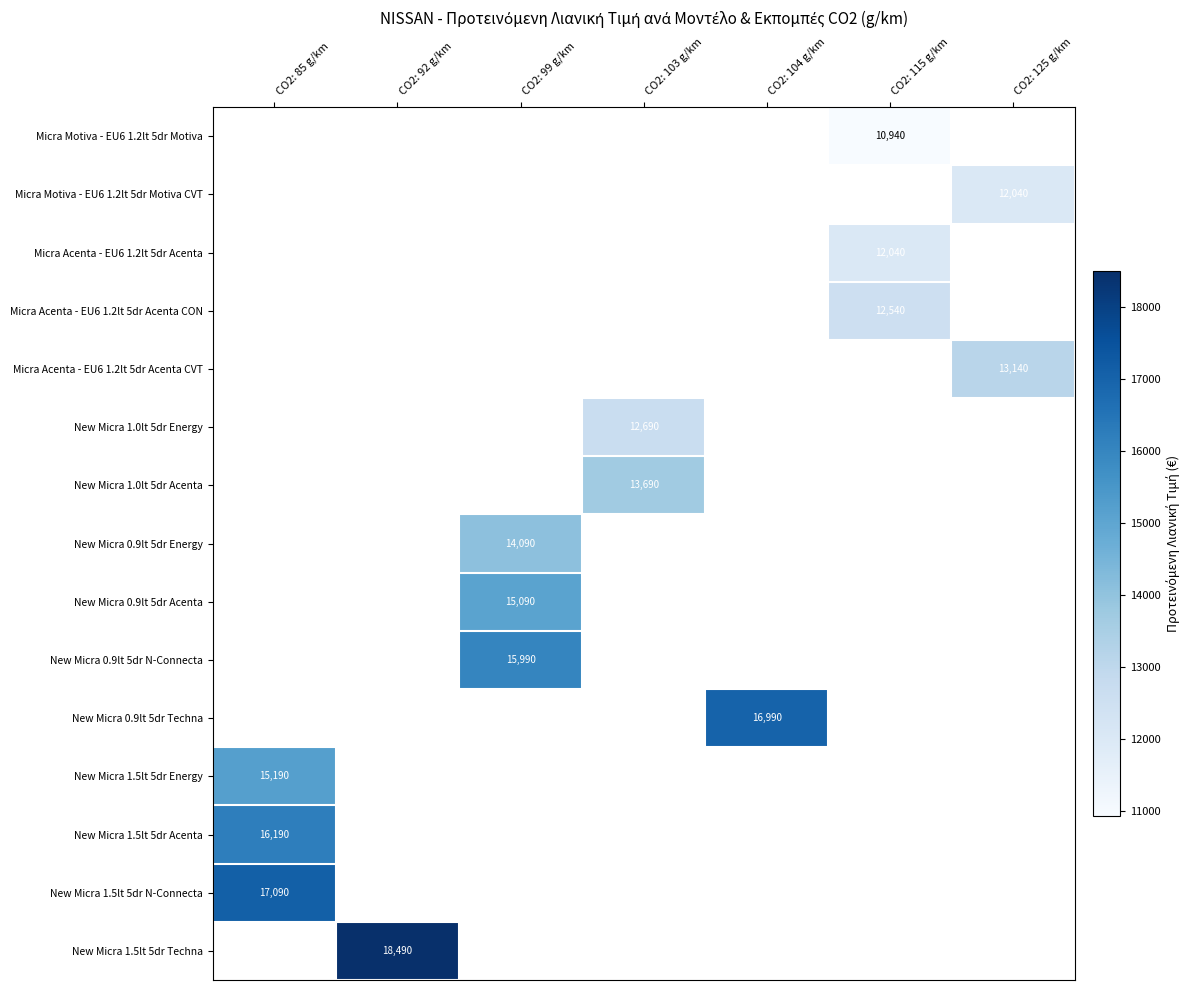

Is it true that New Micra 0.9lt 5dr Energy equals 14090 at CO2: 99 g/km?

True